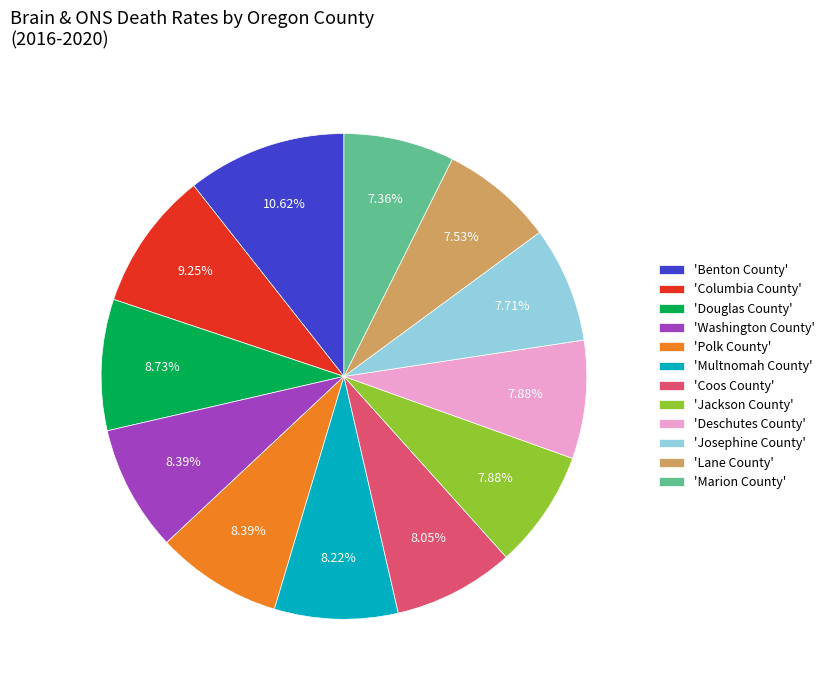

To the nearest percent, what is the difference between the largest and smallest slice percentages?

3%